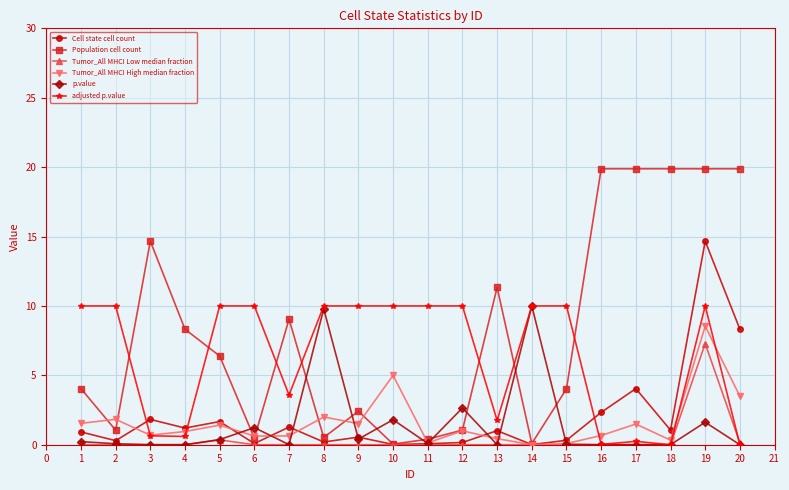

Between 1 and 16, which series saw the biggest shift?

Population cell count